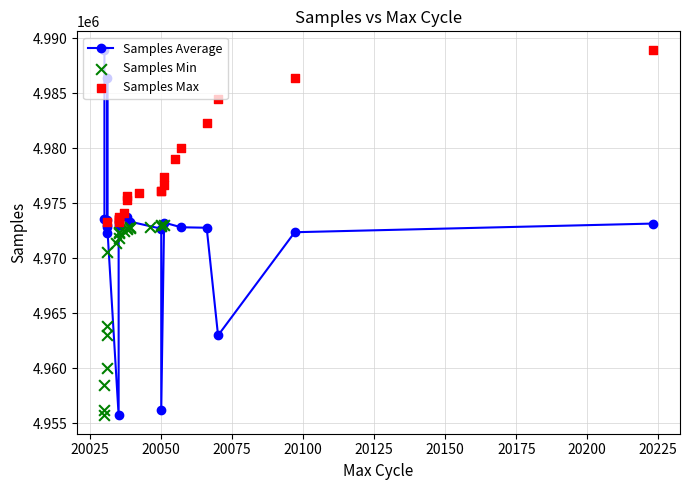

Which series has the largest total across all categories?

Samples Max